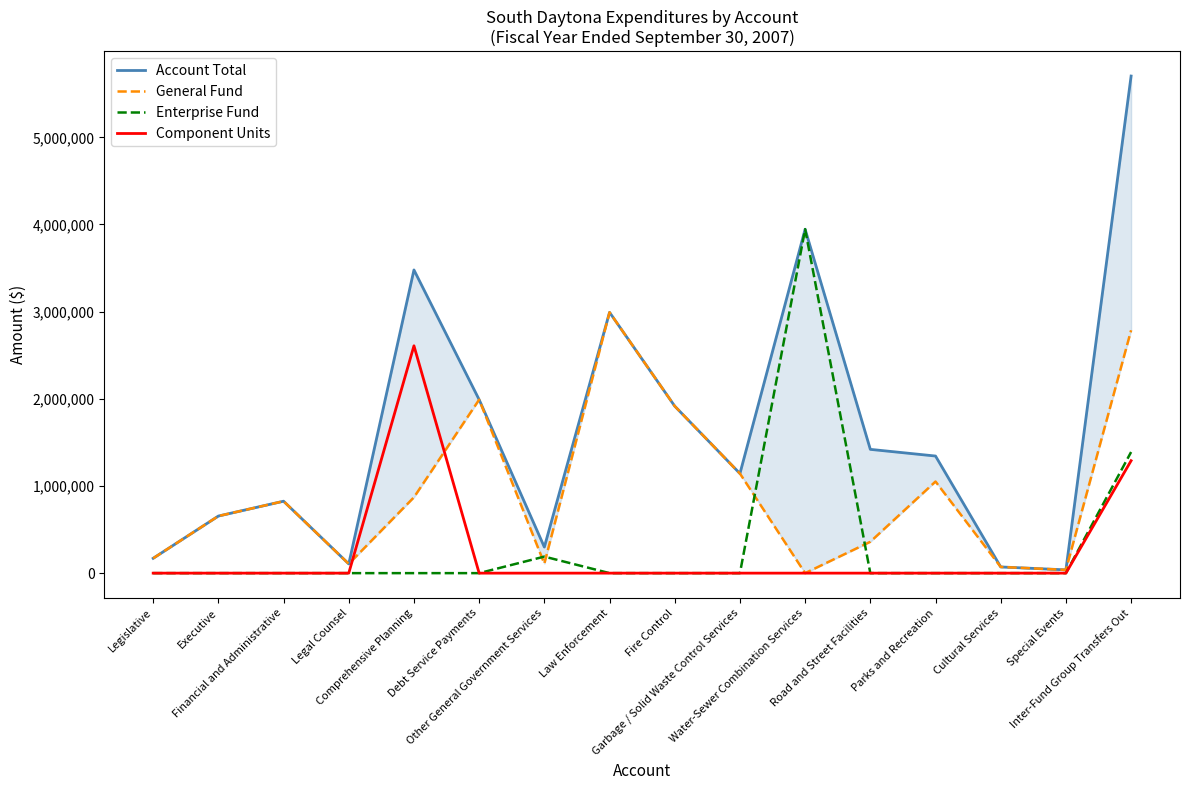

What is the average value of the Enterprise Fund series?

345300